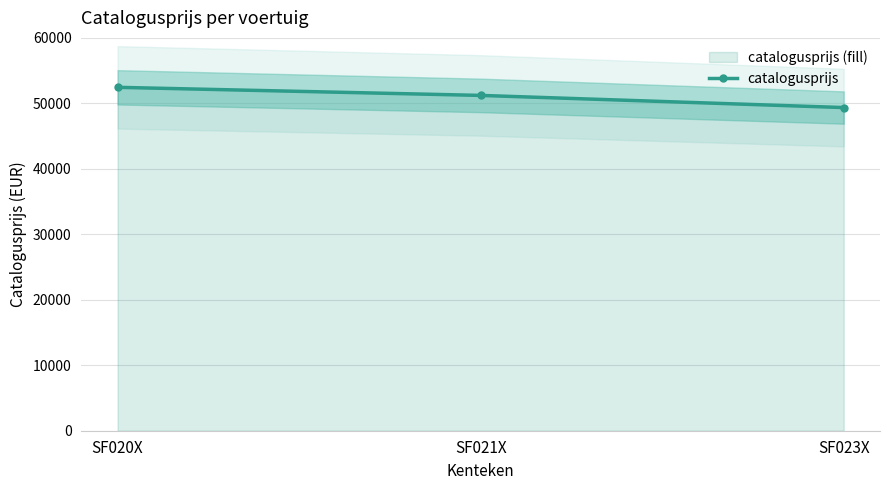

What is the minimum value shown in the chart?

49360